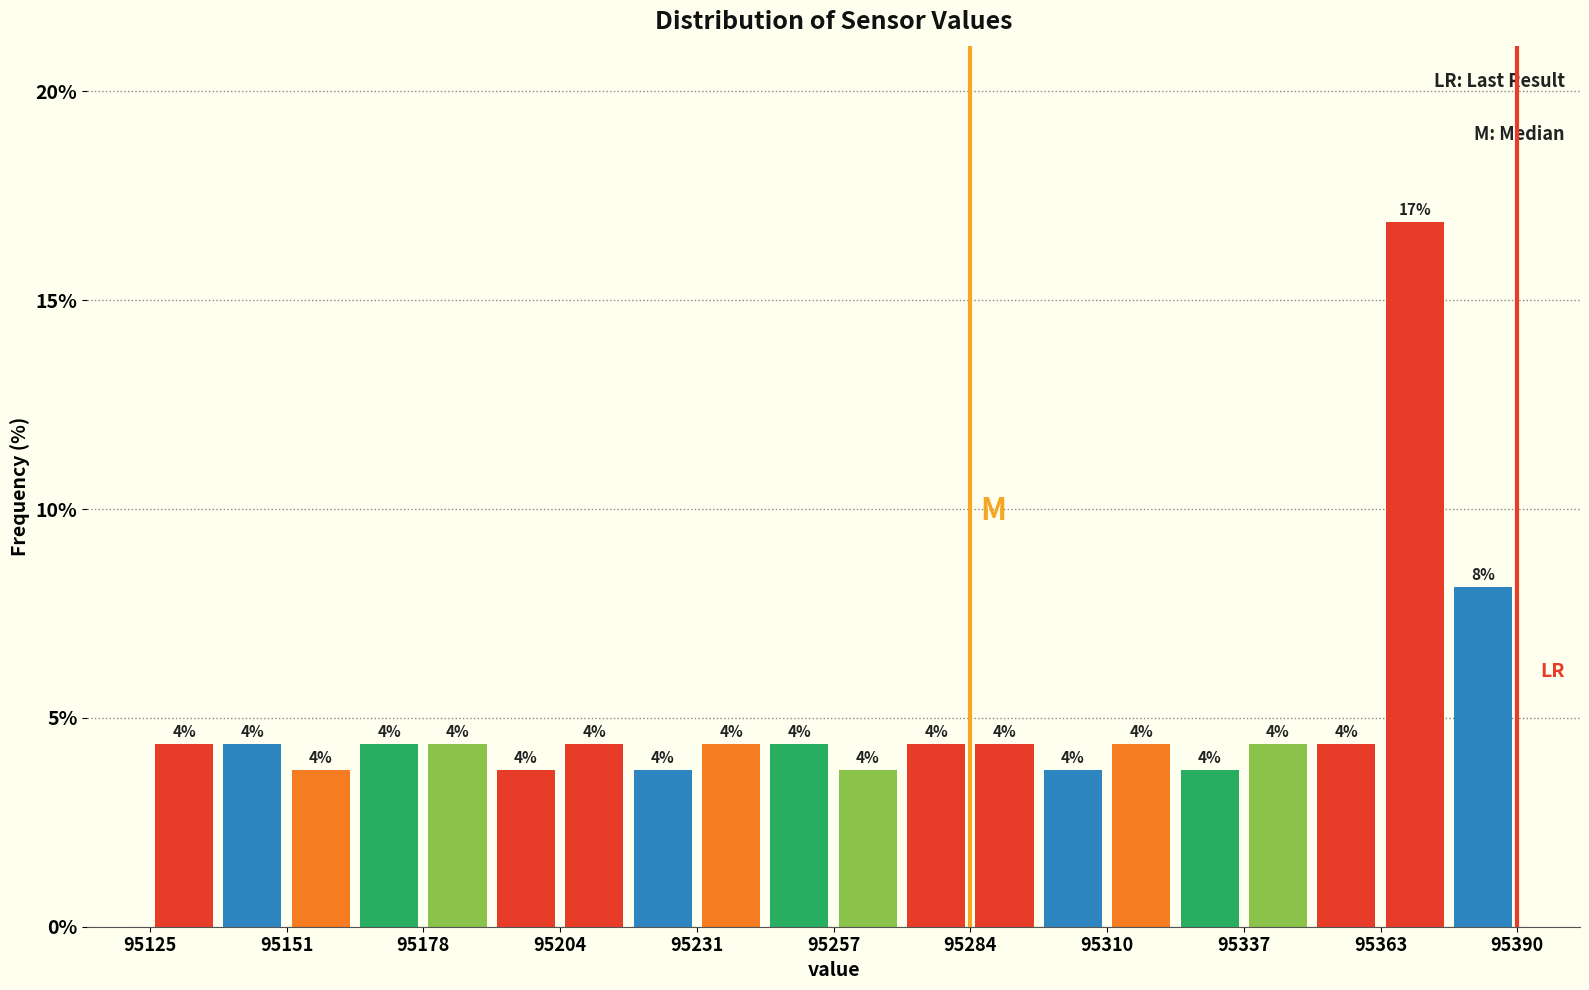

Around what value on the x-axis is the tallest bar? Give the approximate position of its centre, as read against the axis.

95370